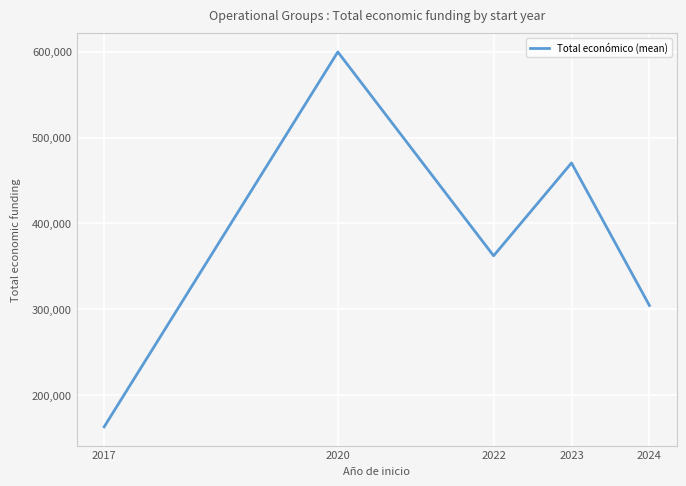

List the labels in order of value, largest first.

2020, 2023, 2022, 2024, 2017